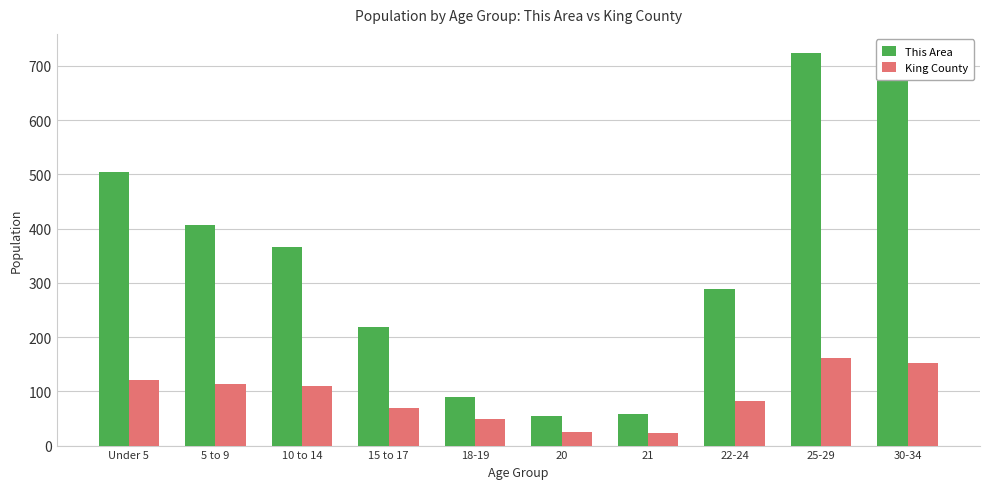

What is the total value across all series at 21?

82.1